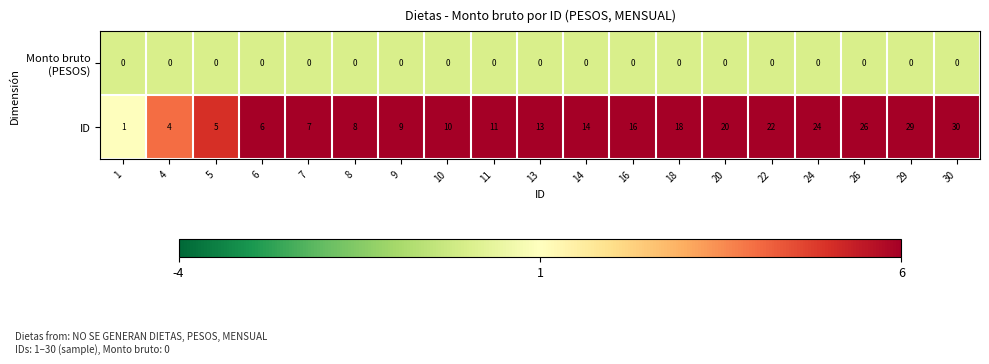

Where is ID nearest to the value 15?

14